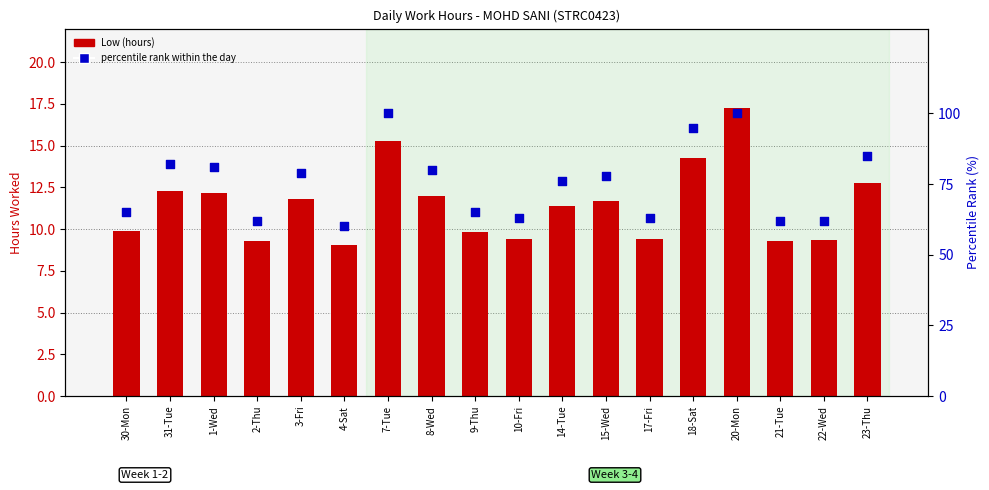

Which series has the largest Y range (max minus min)?

percentile rank